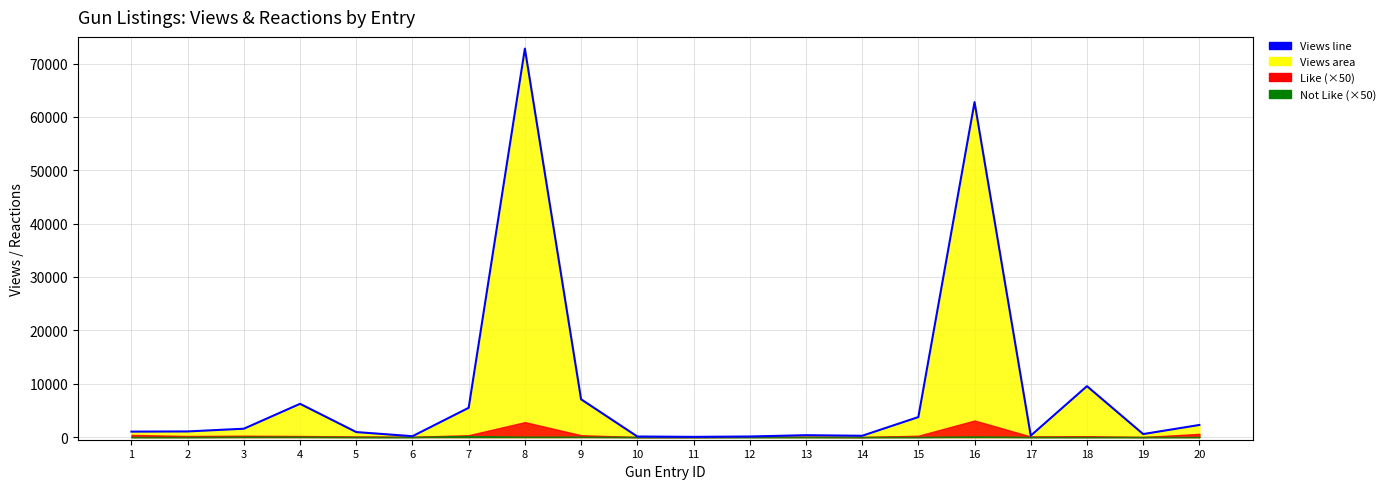

Which label corresponds to the smallest value in the chart?

11